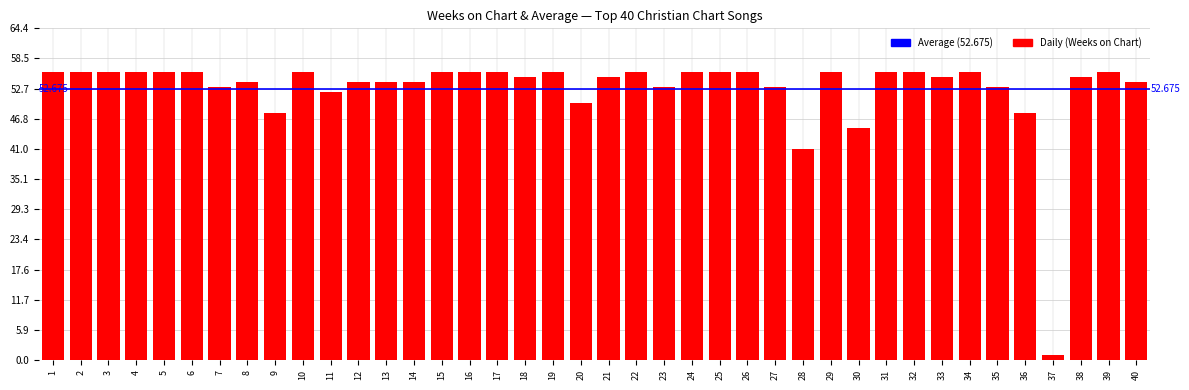

Approximately how many times larger is the value at 39 compared to 36?

1.2